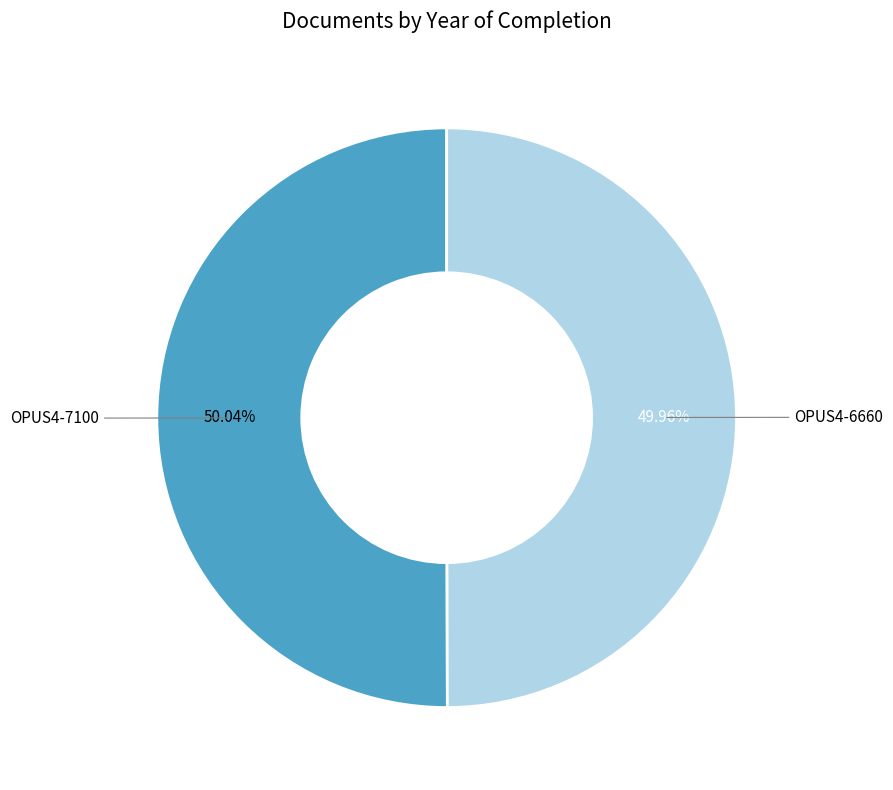

What percentage is the OPUS4-7100 slice, to the nearest percent?

50%